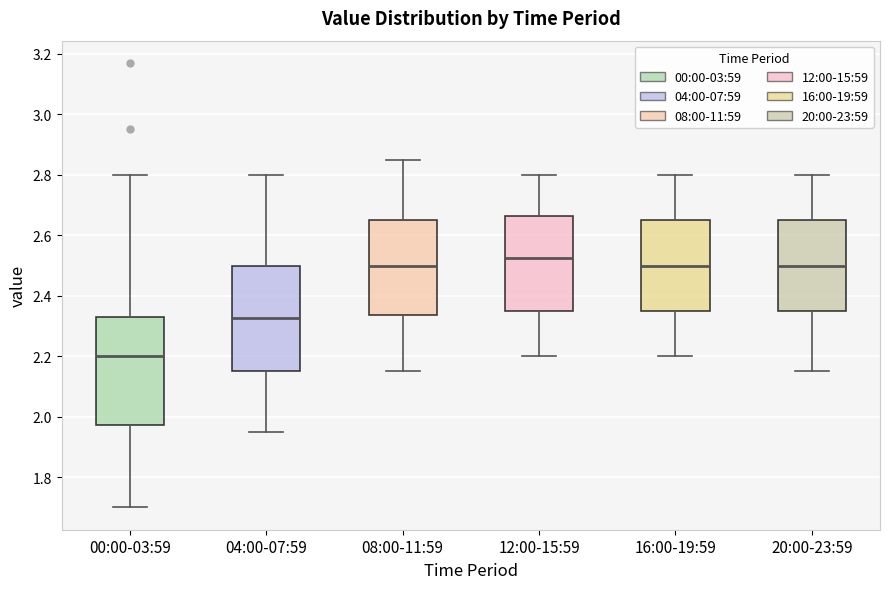

Which box has the highest median line?

12:00-15:59